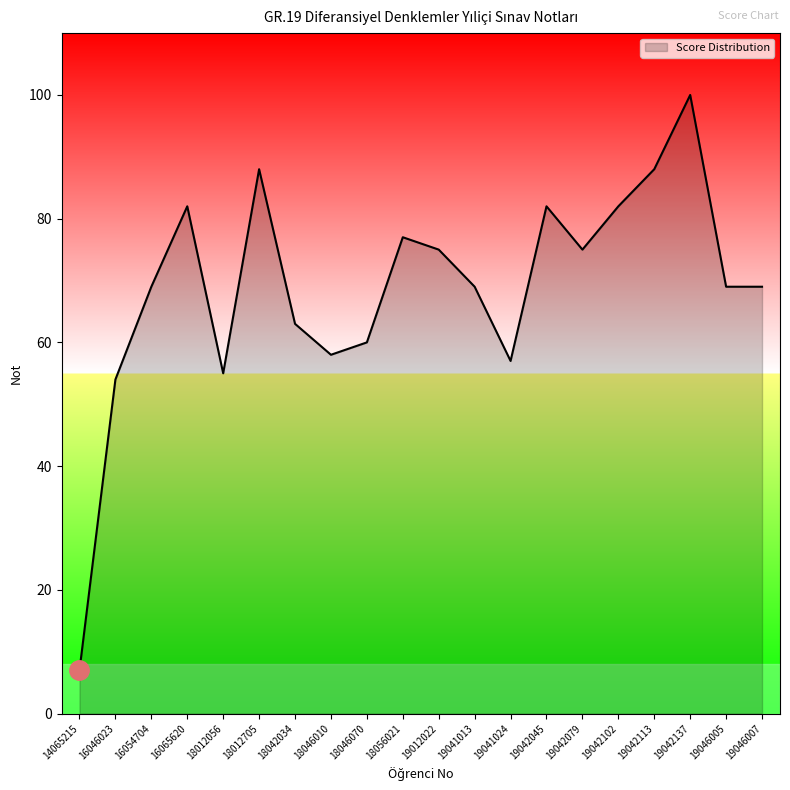

What is the sum of the values at 19042079 and 14065215?

82